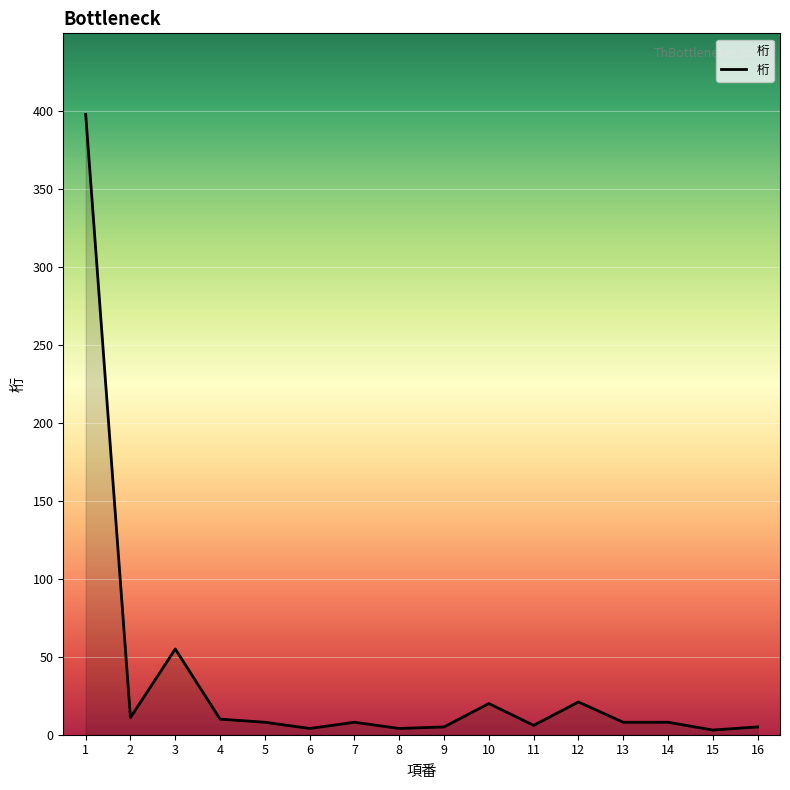

The value at 1 is 398. True or false?

True